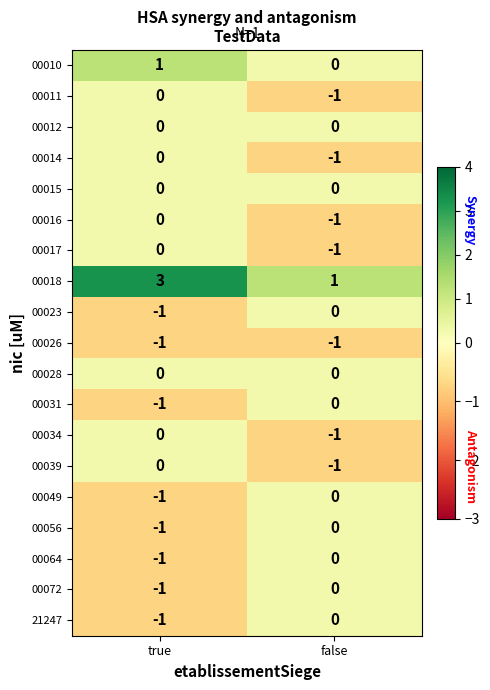

Which series has the largest range (max minus min)?

00018